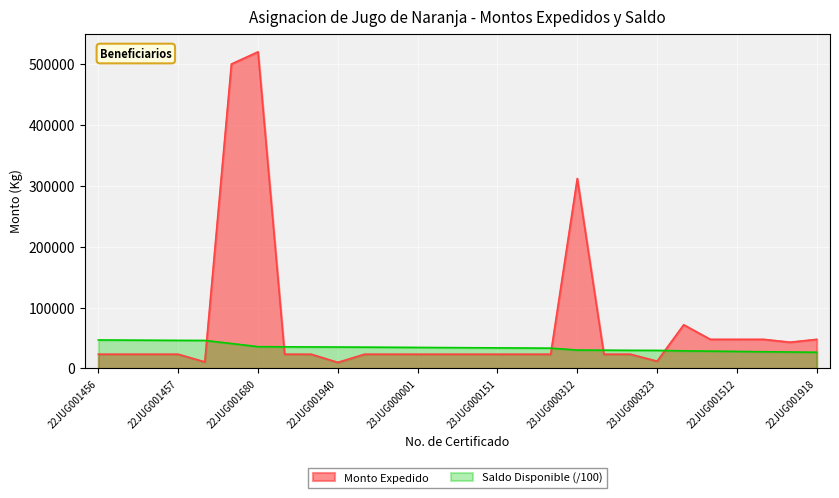

Read the Monto Expedido value at 23JUG000294.

23400.0